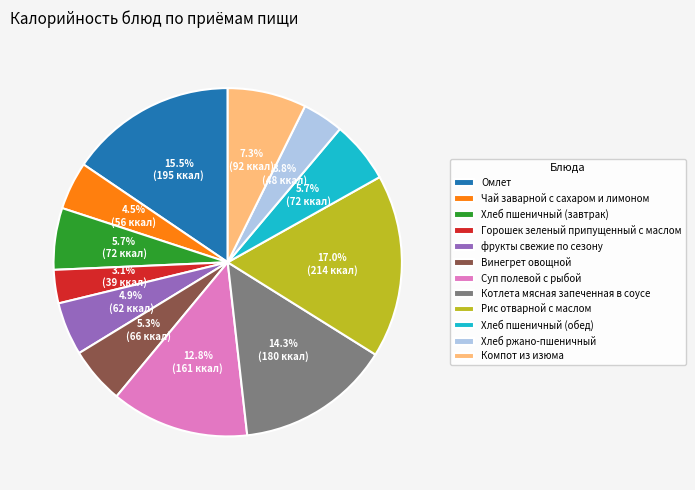

What percentage do Чай заварной с сахаром и лимоном and Хлеб ржано-пшеничный together represent?

8.3%